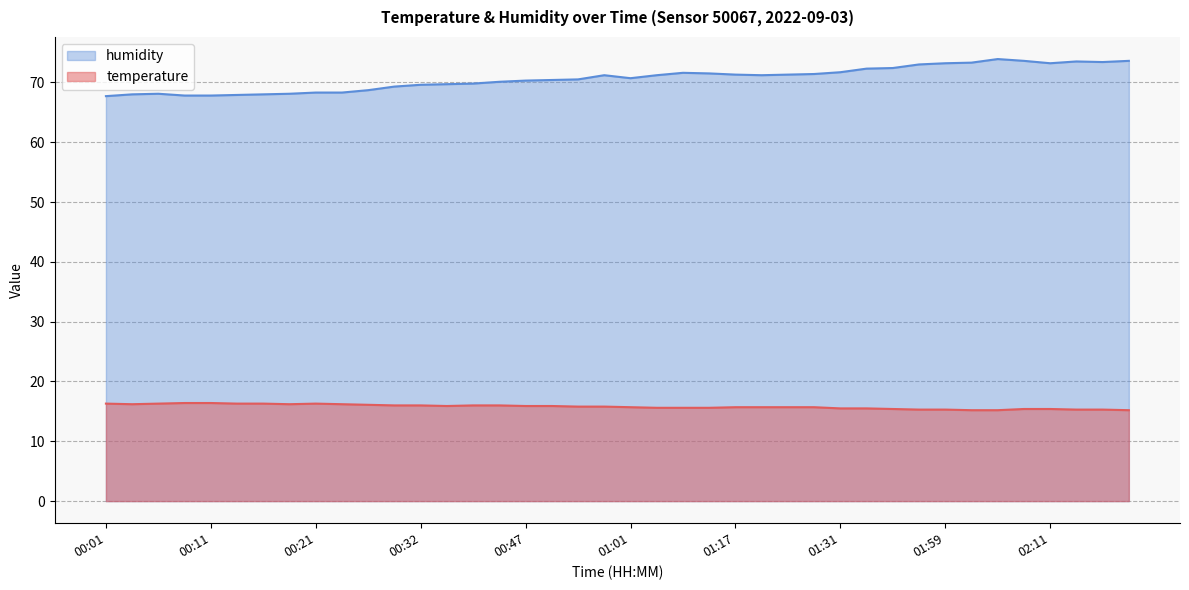

True or false: temperature has a value of 10.2 at 02:04.

False